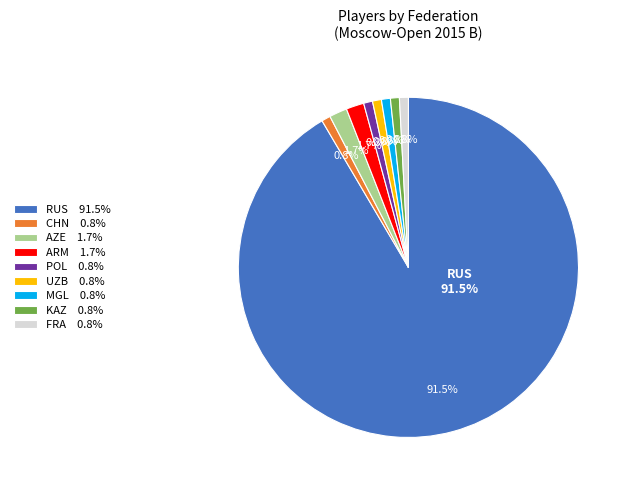

What portion of the pie excludes CHN?

99.2%